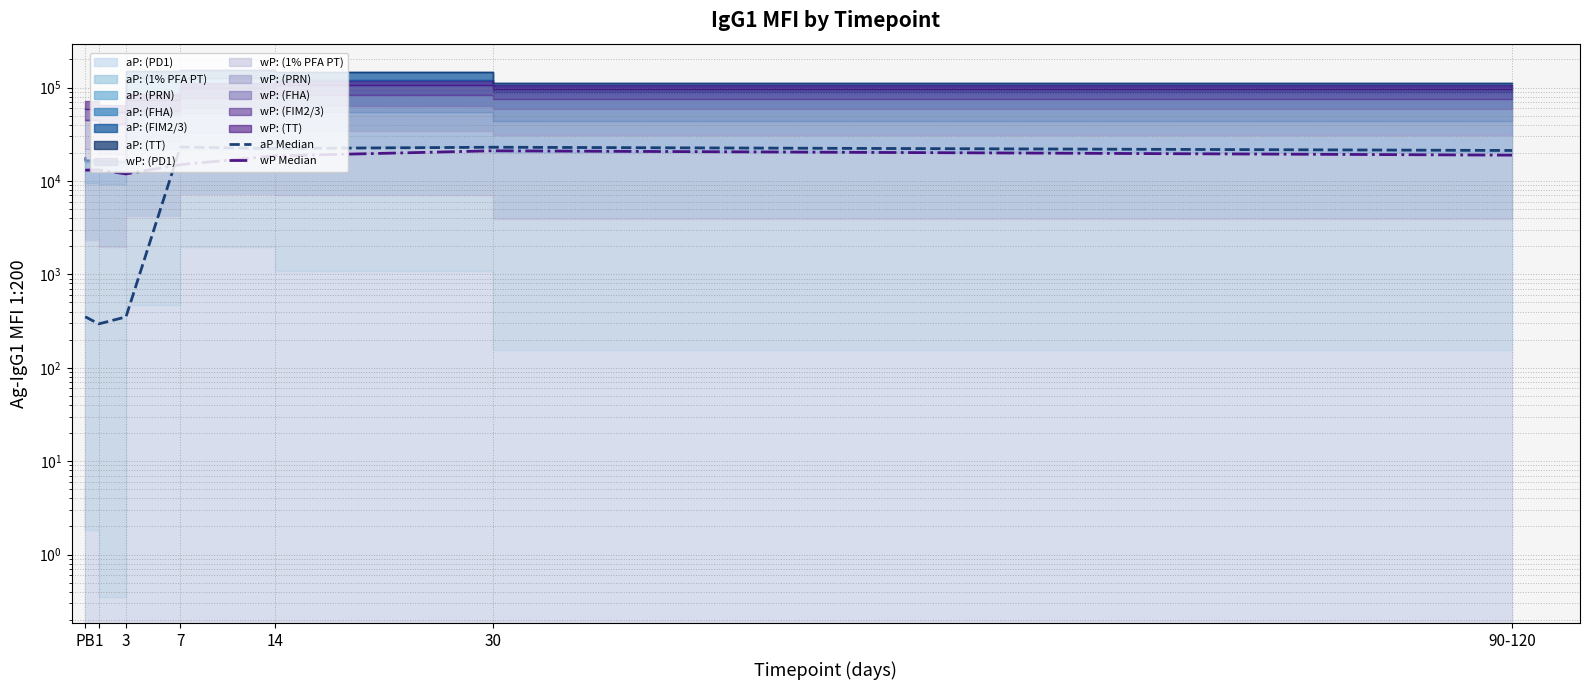

What value does the wP Median series have at 30?

21022.8